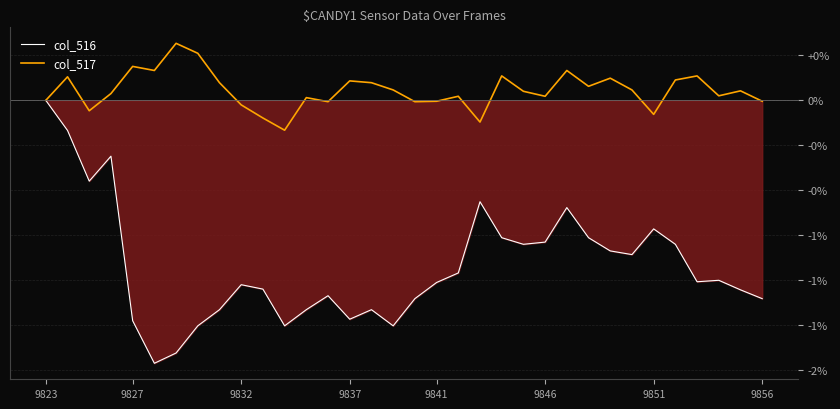

Which series has the widest spread of values?

col_516